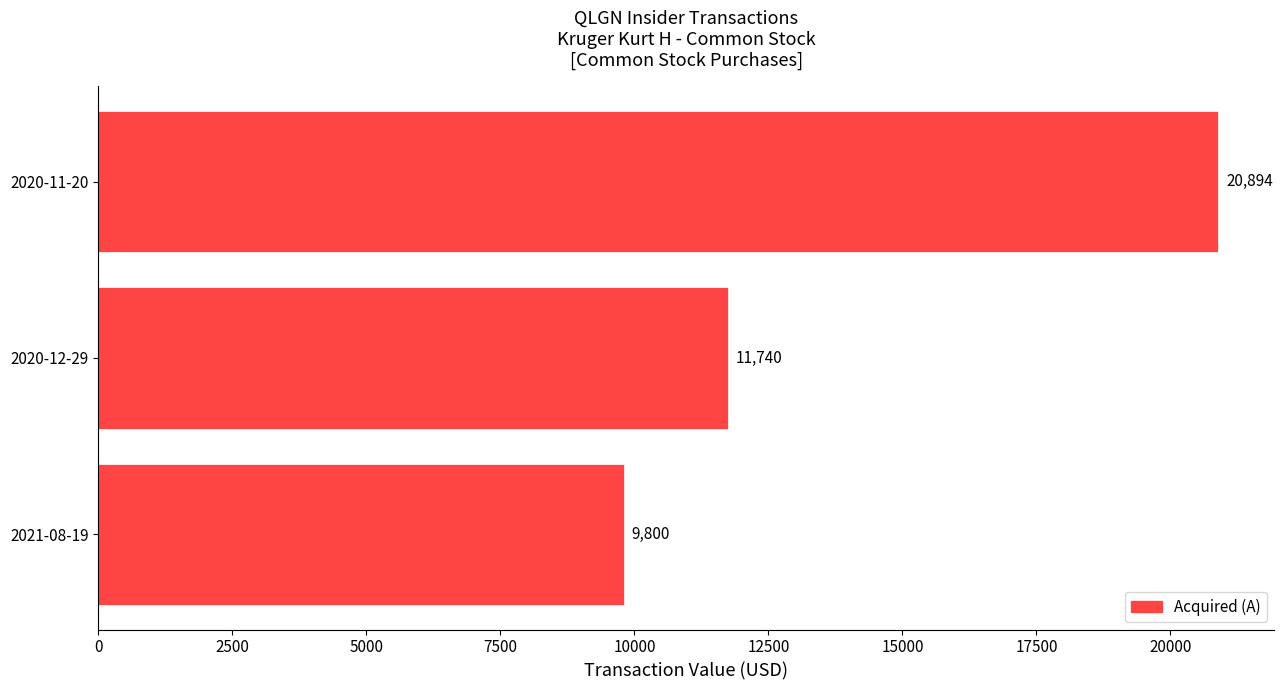

Reading top to bottom, what are all the values shown in this chart?

20894	11740	9800